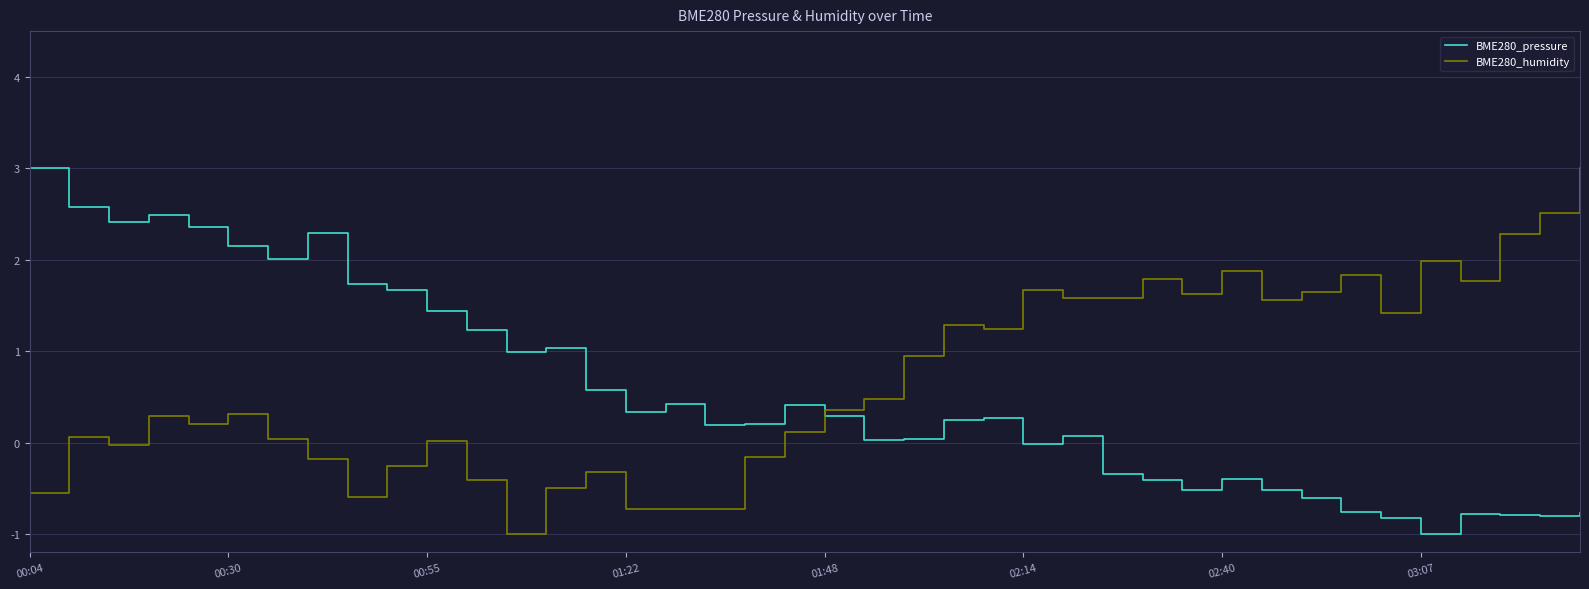

After their last crossing, which series has the higher values: BME280_pressure or BME280_humidity?

BME280_humidity